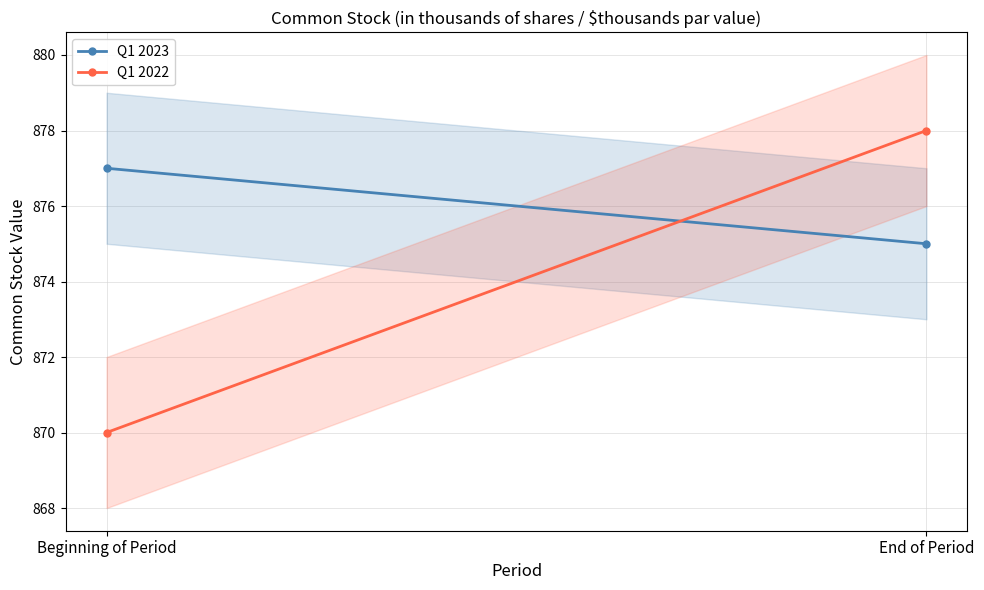

What is the sum of the Q1 2022 values at End of Period and Beginning of Period?

1748